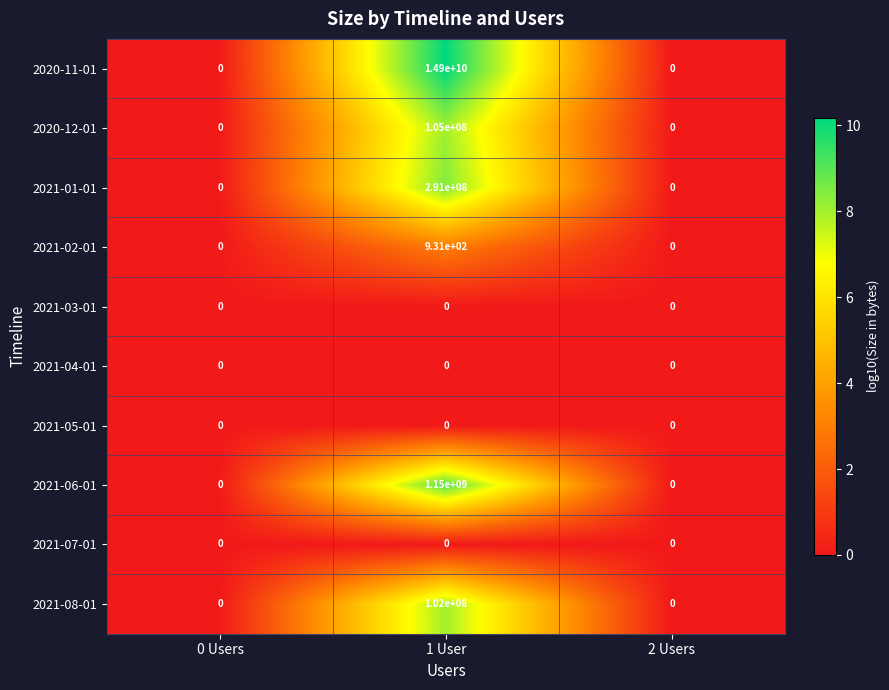

Which series has the largest range (max minus min)?

2020-11-01